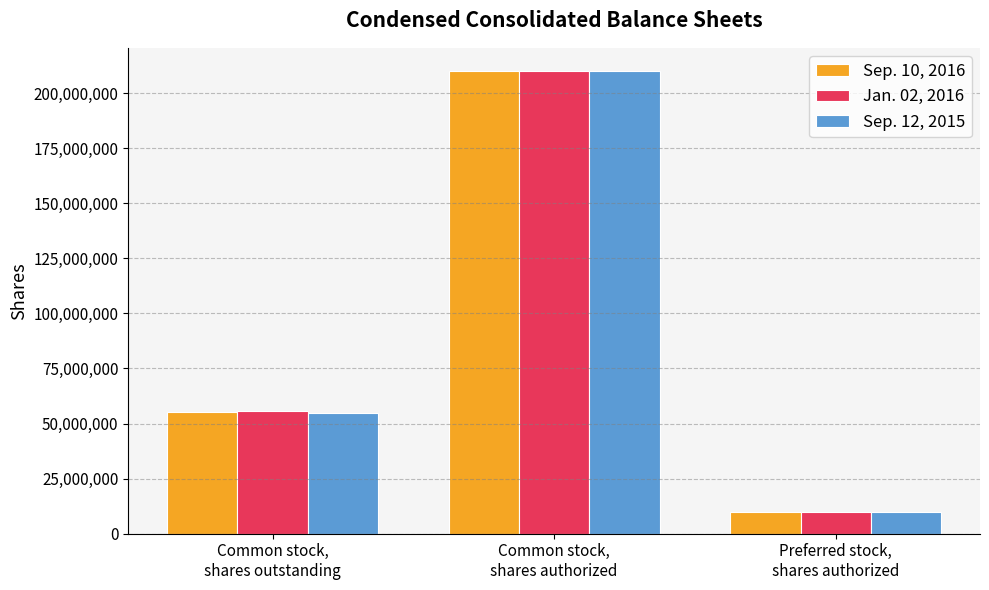

What is the lowest value of the Sep. 12, 2015 series?

10000000